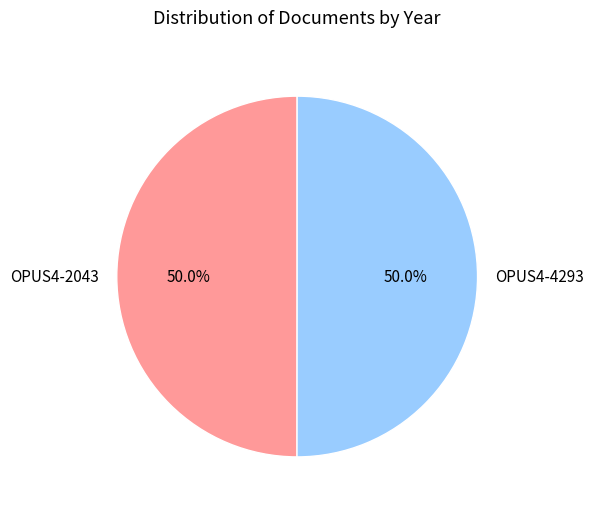

How many segments does this pie chart have?

2